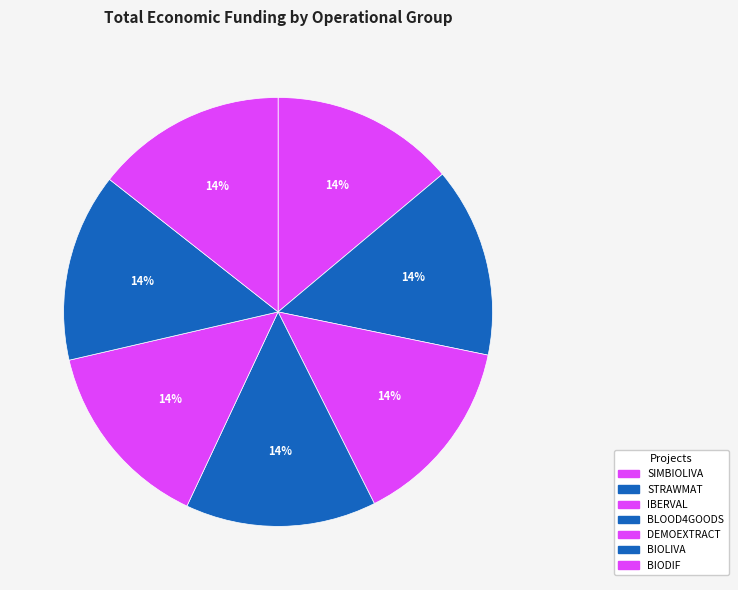

What is the change in value from STRAWMAT to BIOLIVA?

-4845